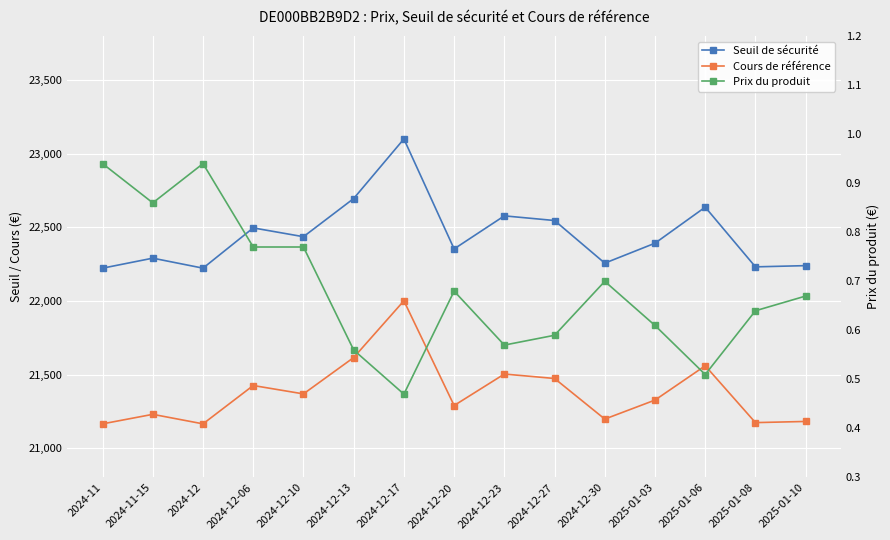

What is the difference between the second highest and minimum values in the Prix du produit series?

0.5